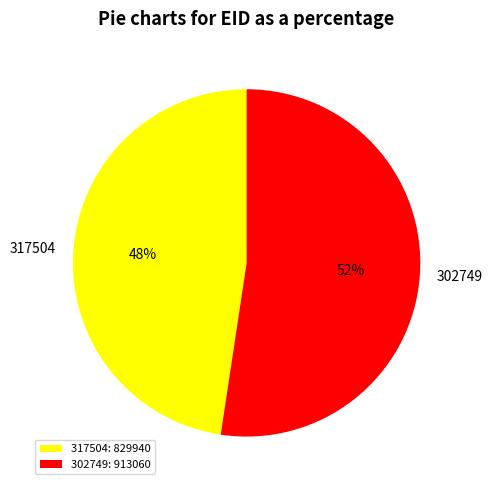

True or false: 317504 accounts for 48% of the total.

True